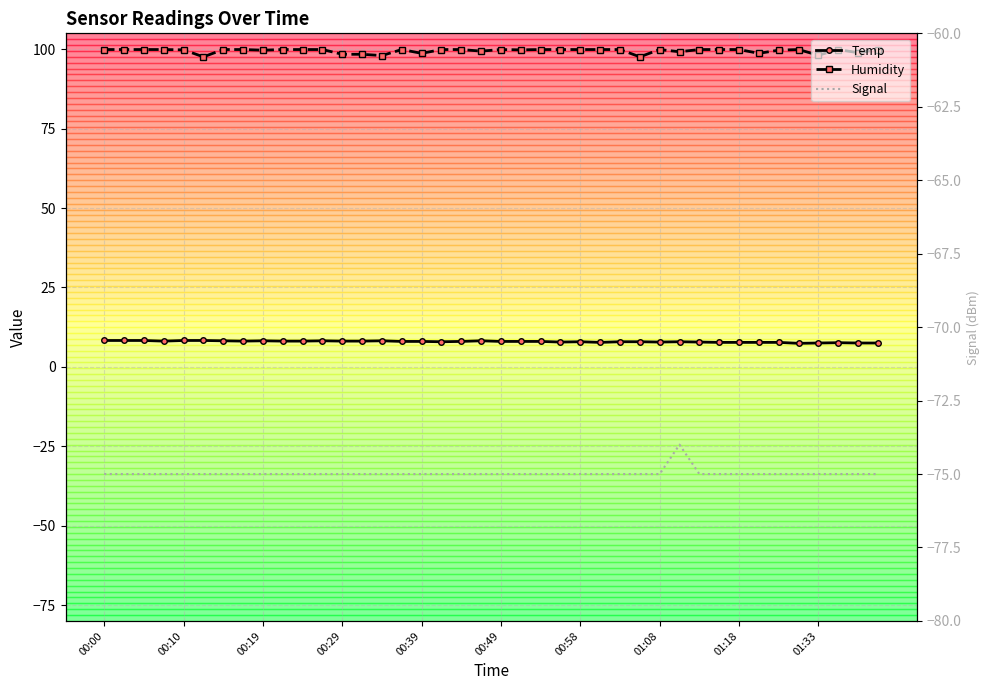

What is the total value across all series at 37?

32.5